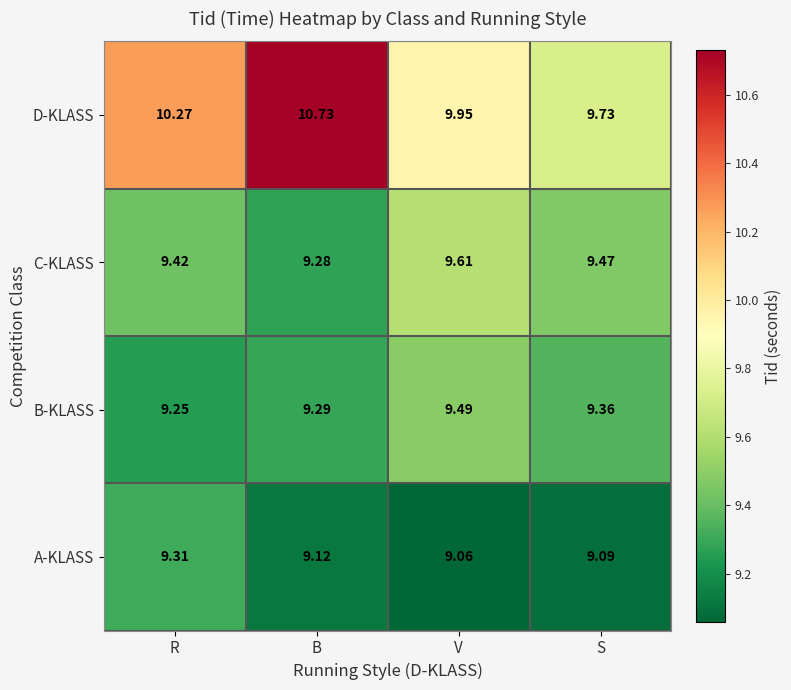

Which series has the largest range (max minus min)?

D-KLASS